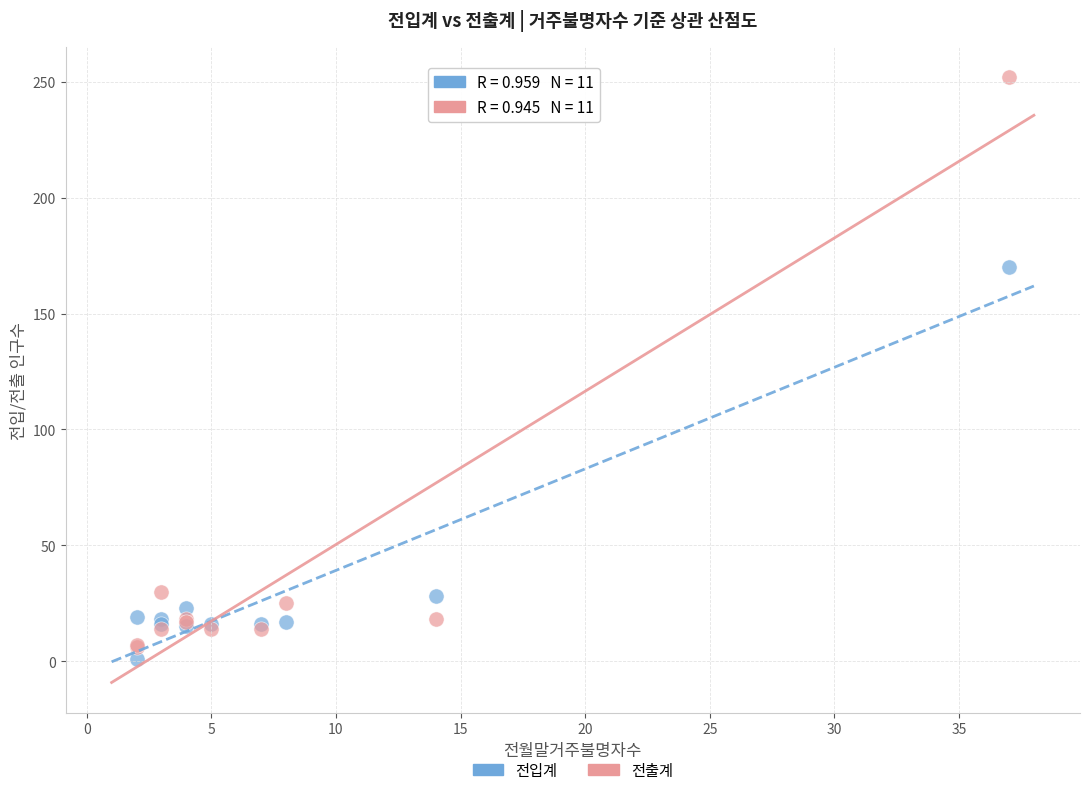

Across all series, what Y value is closest to 126?

170